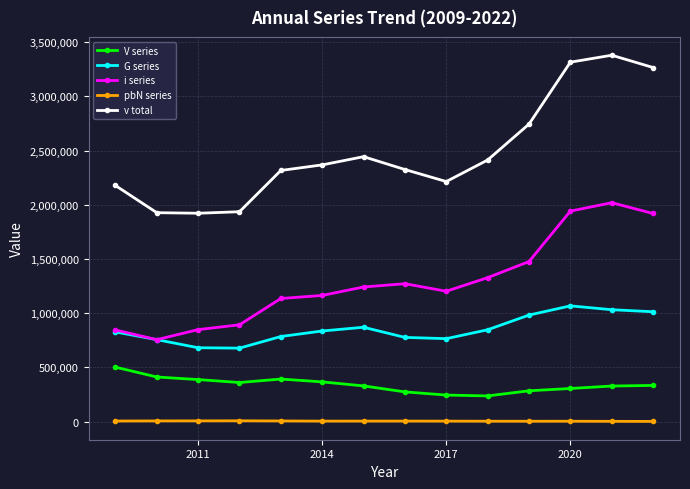

What are all the series names shown in the legend?

V series, G series, i series, pbN series, v total